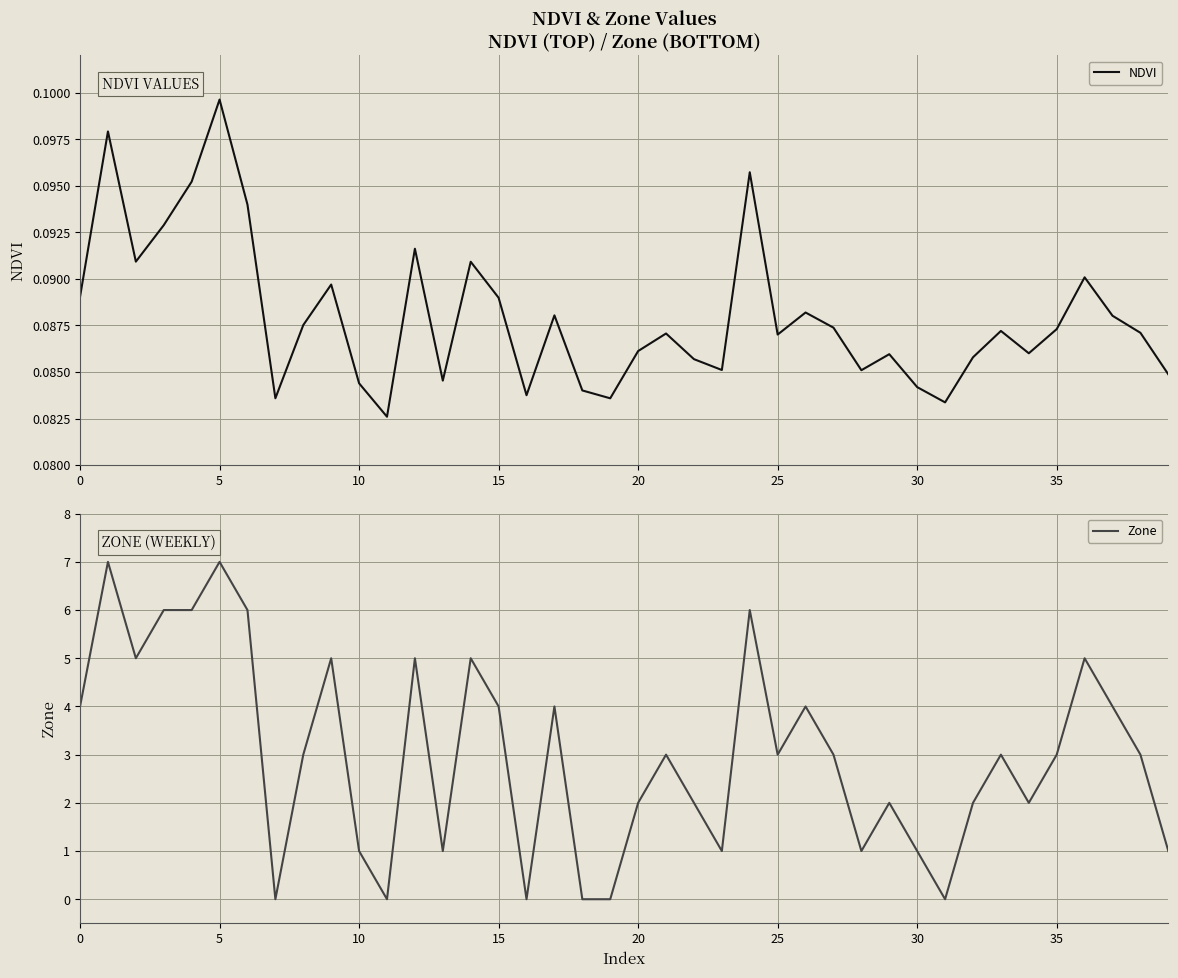

What is the maximum value for Zone?

7